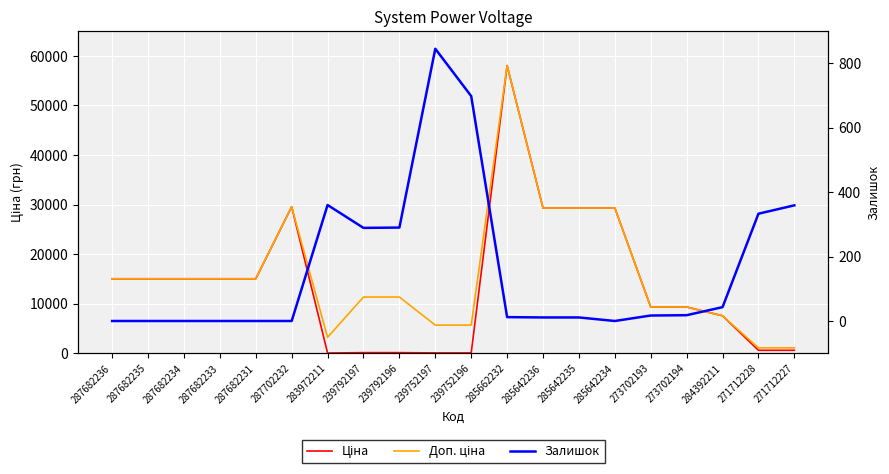

Rank the categories by Залишок value from highest to lowest.

239752197, 239752196, 283972211, 271712227, 271712228, 239792196, 239792197, 284392211, 273702194, 273702193, 285662232, 285642236, 285642235, 287682236, 287682235, 287682234, 287682233, 287682231, 287702232, 285642234